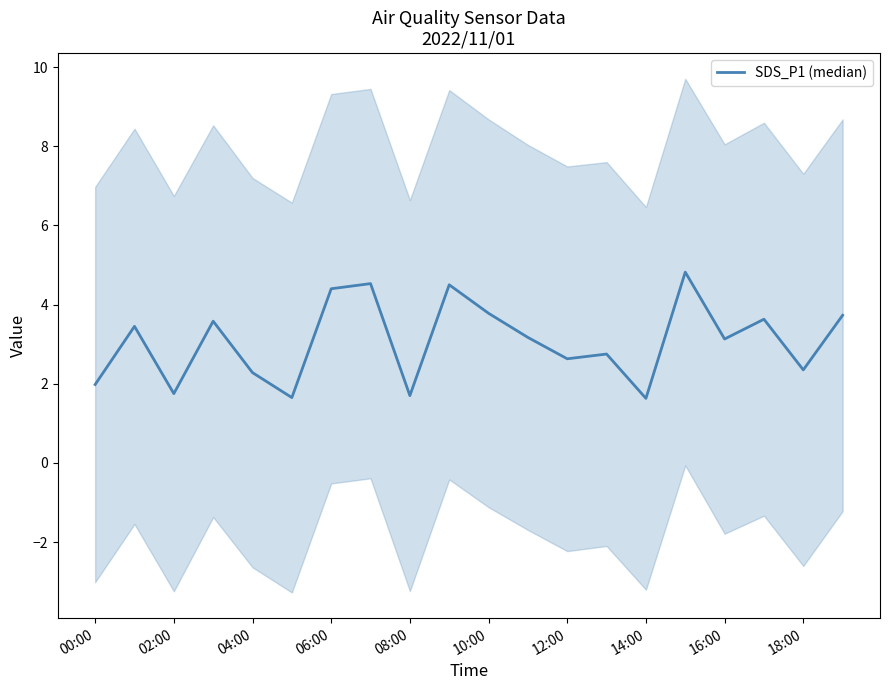

How many interior local valleys (lower than both neighbors) does the data have?

7